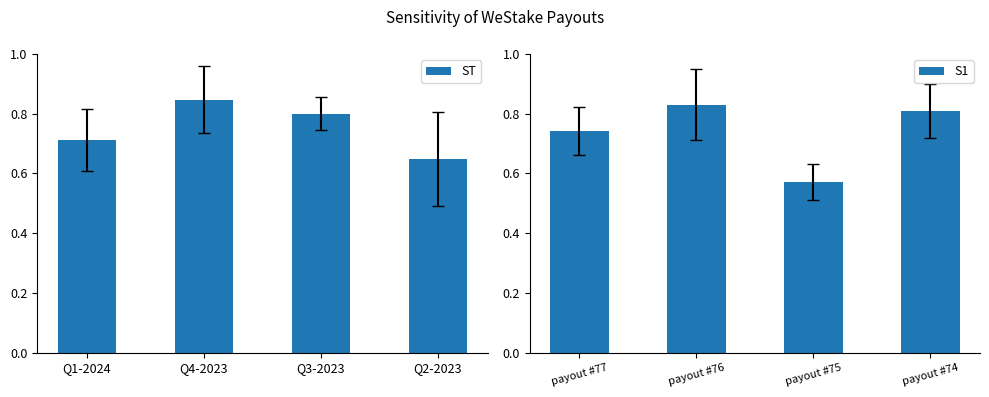

True or false: ST has a value of 0.3 at Q2-2023.

False